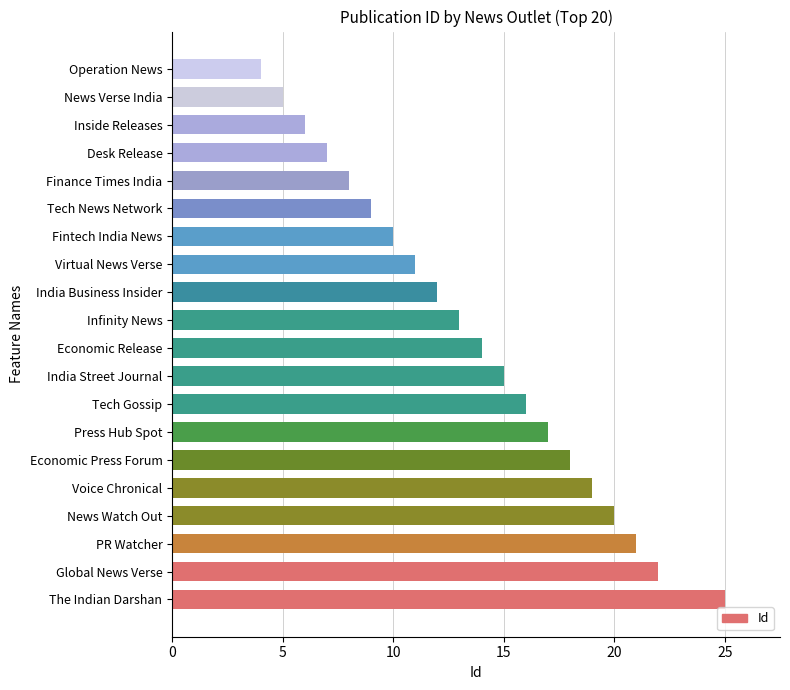

Is it true that the value at Virtual News Verse is 8?

False